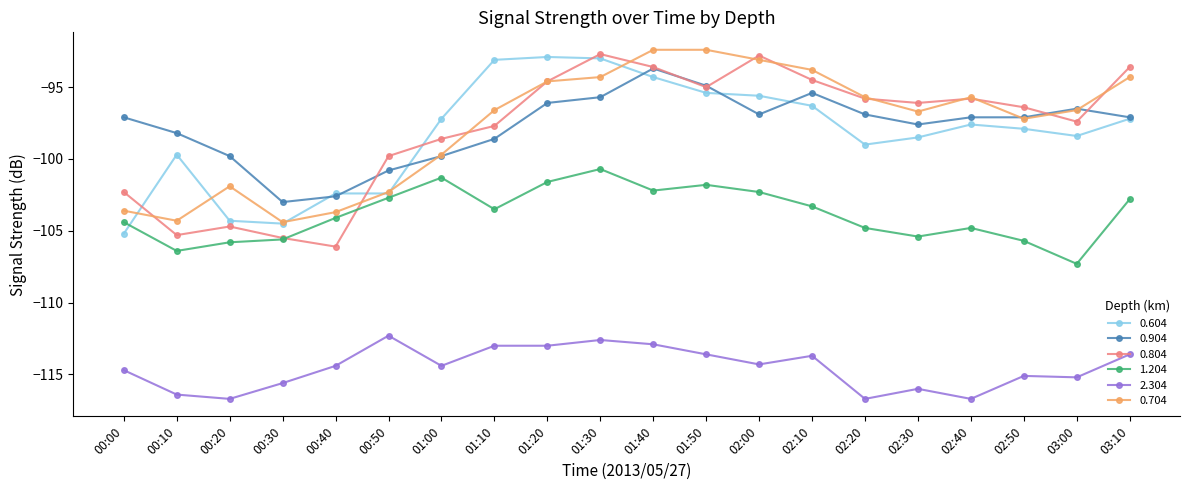

Where is the first local minimum for 1.204?

00:10